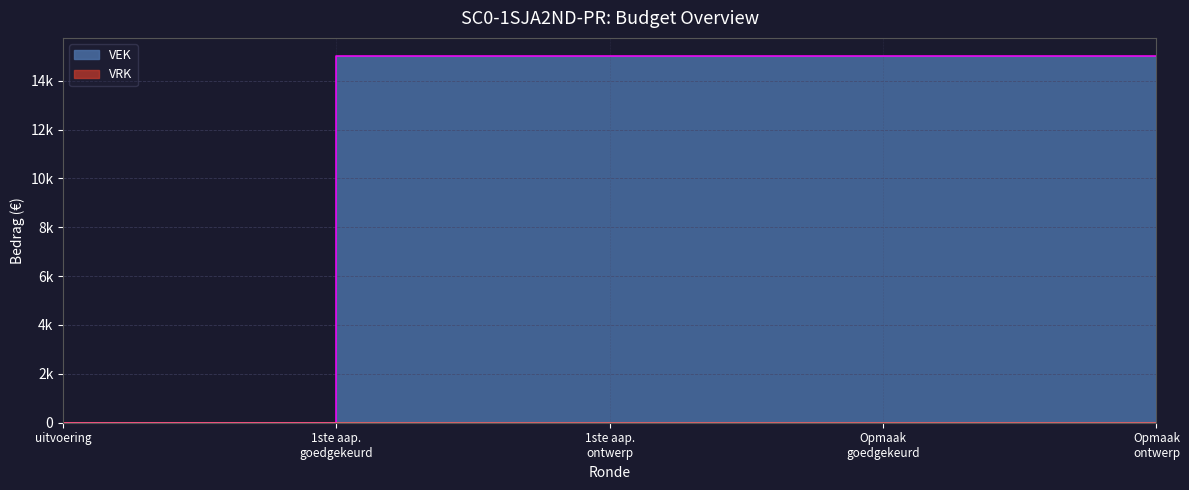

What is the change in value from uitvoering to Opmaak goedgekeurd?

+15000